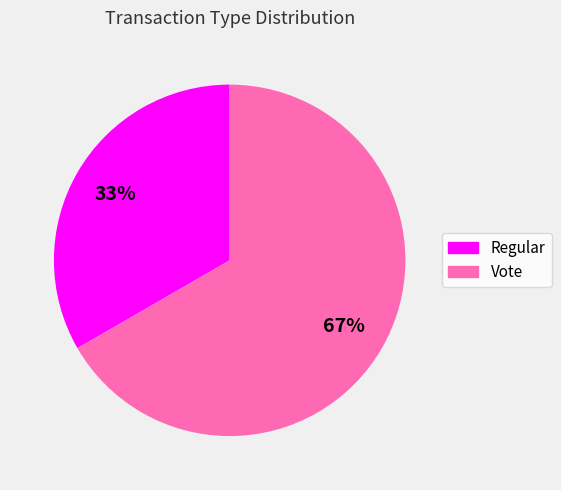

To the nearest percent, what is the average slice percentage?

50%